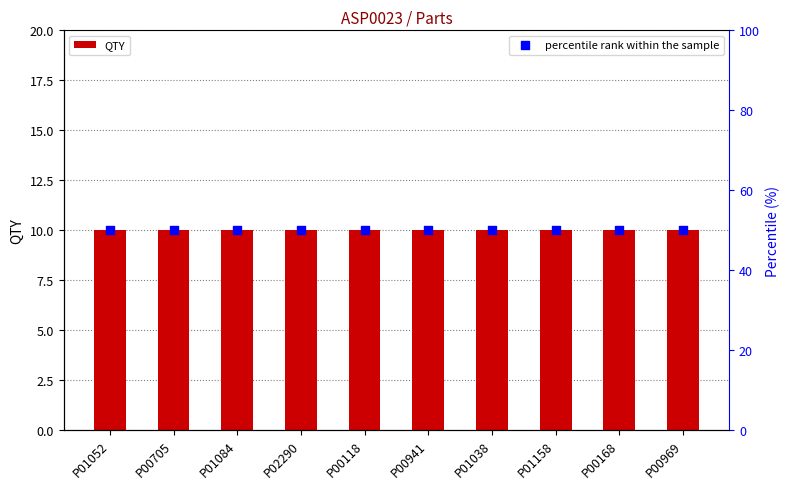

Is the value of QTY at P00118 greater than the value of percentile rank within the sample at P02290?

No